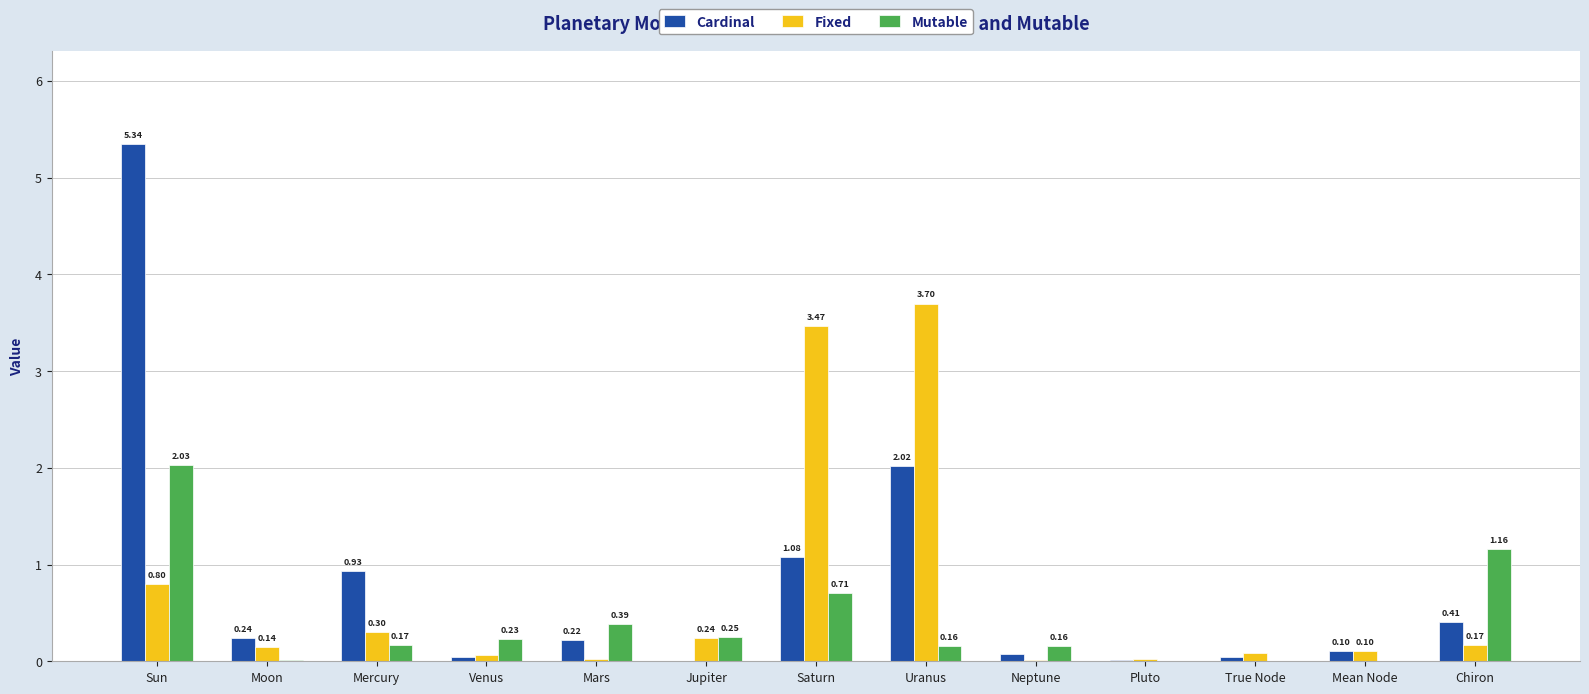

Is the value of Mutable at Venus greater than the value of Cardinal at Chiron?

No